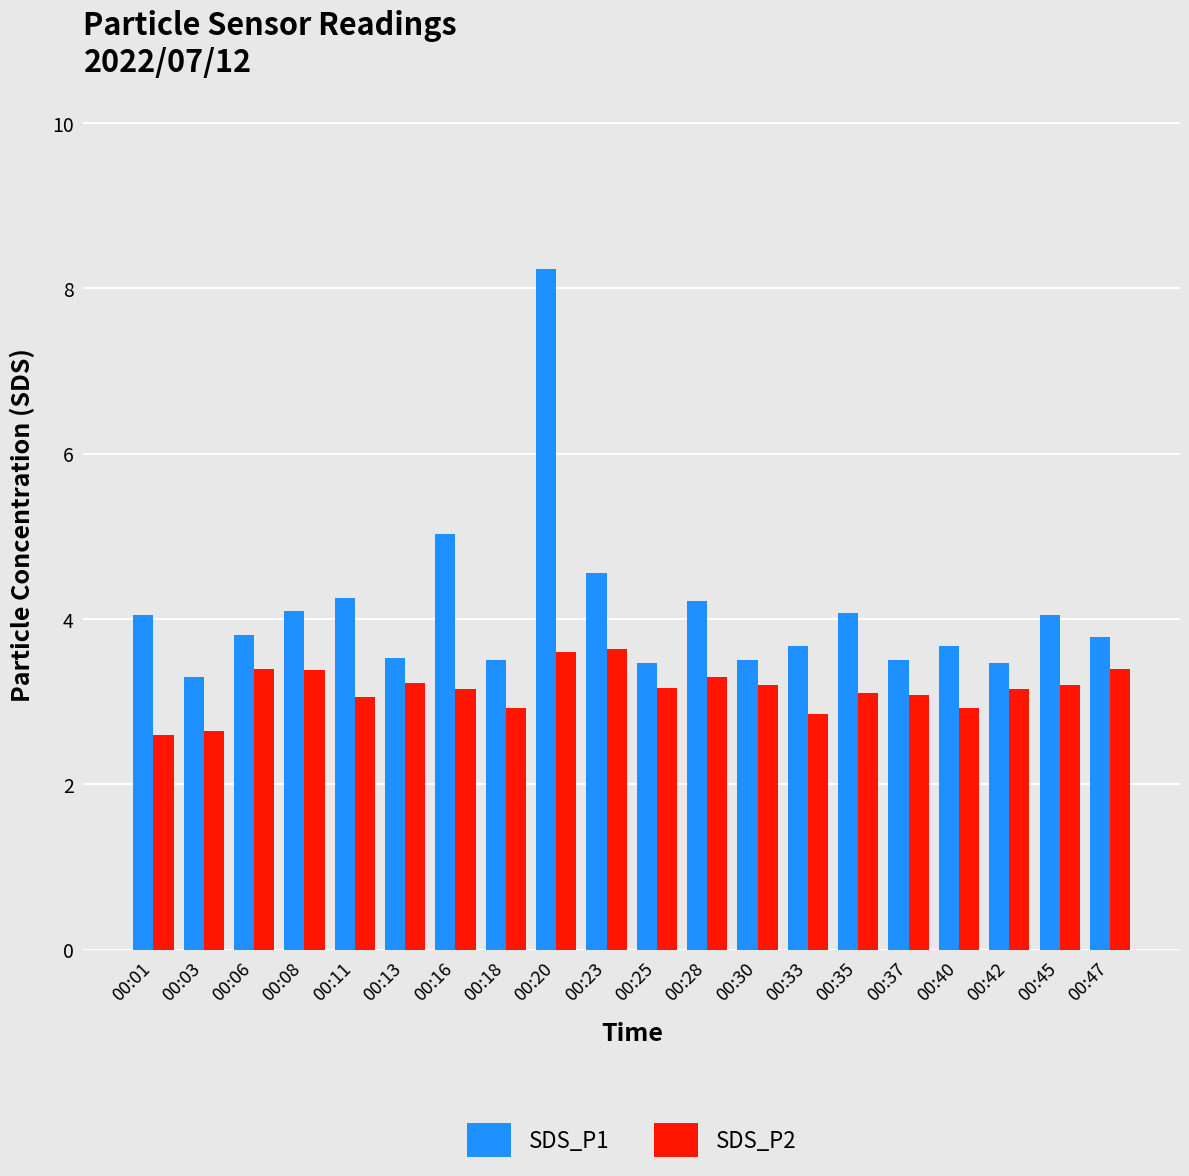

What are all the series names shown in the legend?

SDS_P1, SDS_P2